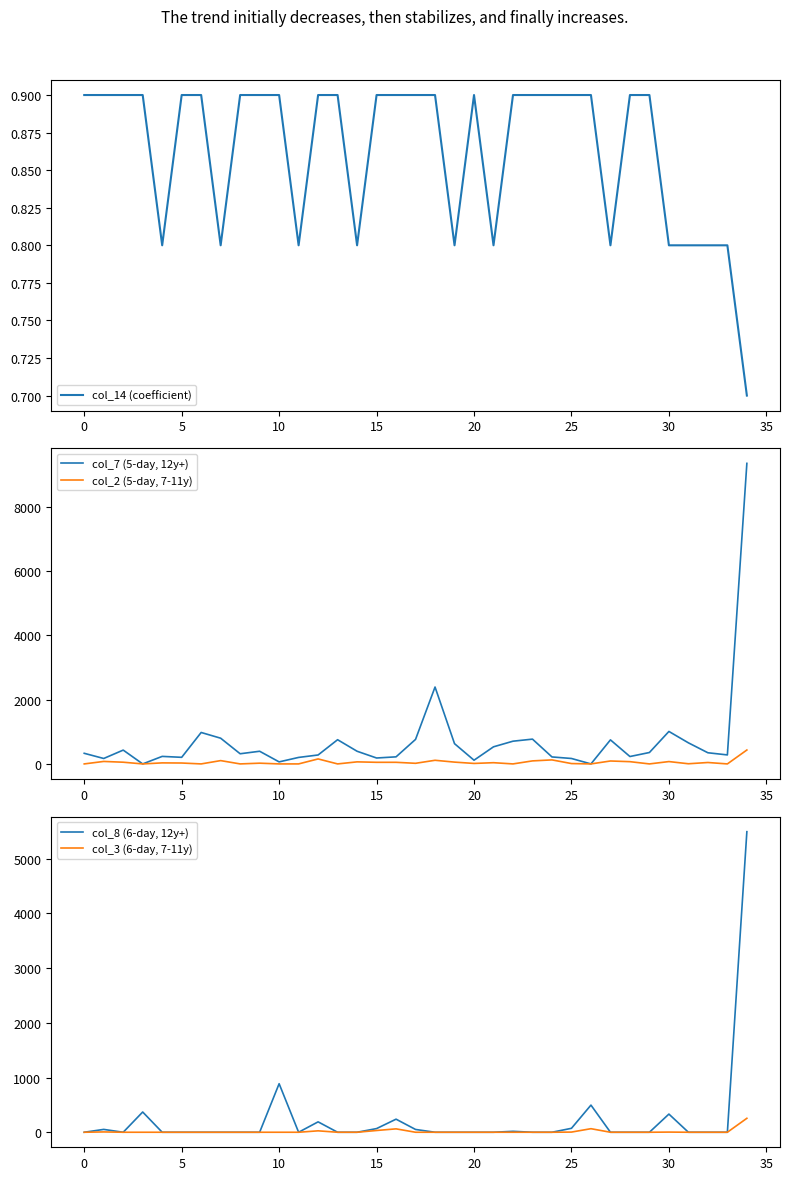

How many interior local valleys does the col_14 (coefficient) series have?

7